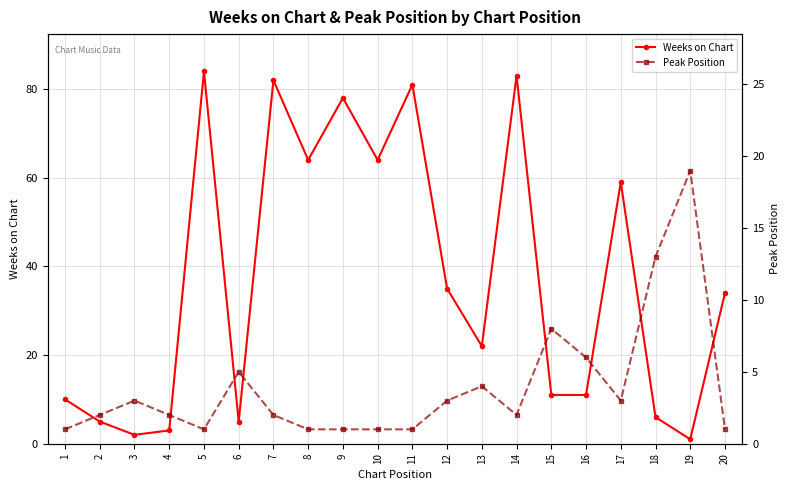

Rank the series by their average value, from highest to lowest.

Weeks on Chart, Peak Position